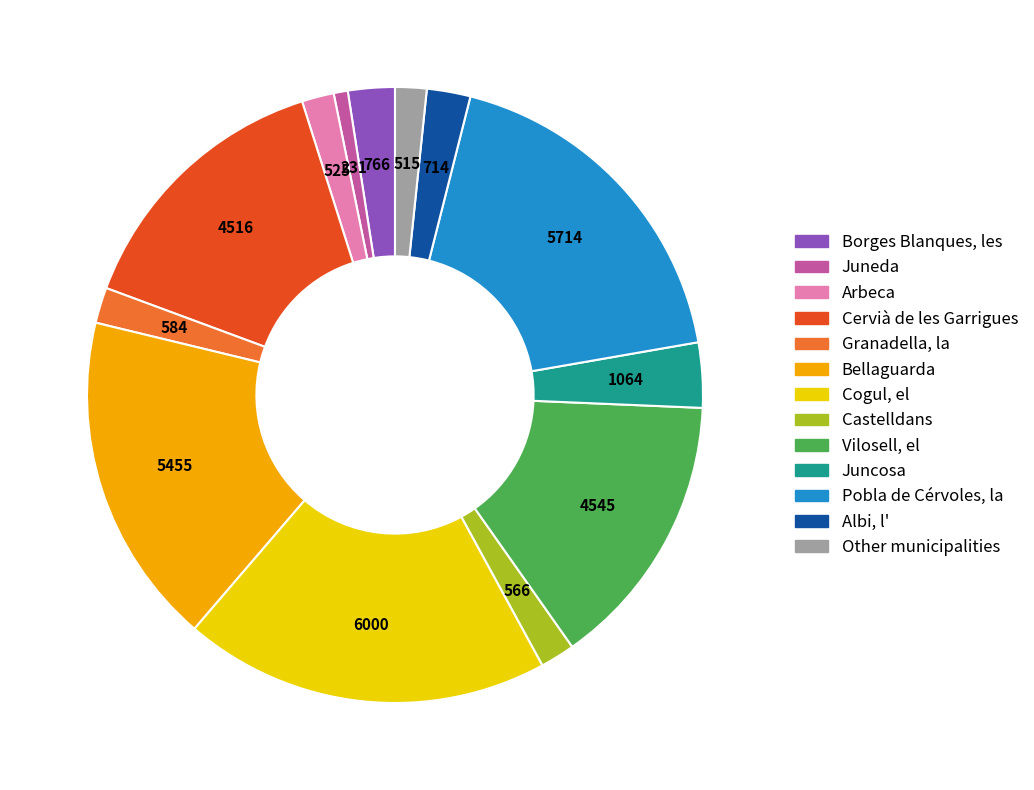

Is the sum of Granadella, la and Castelldans greater than half?

No